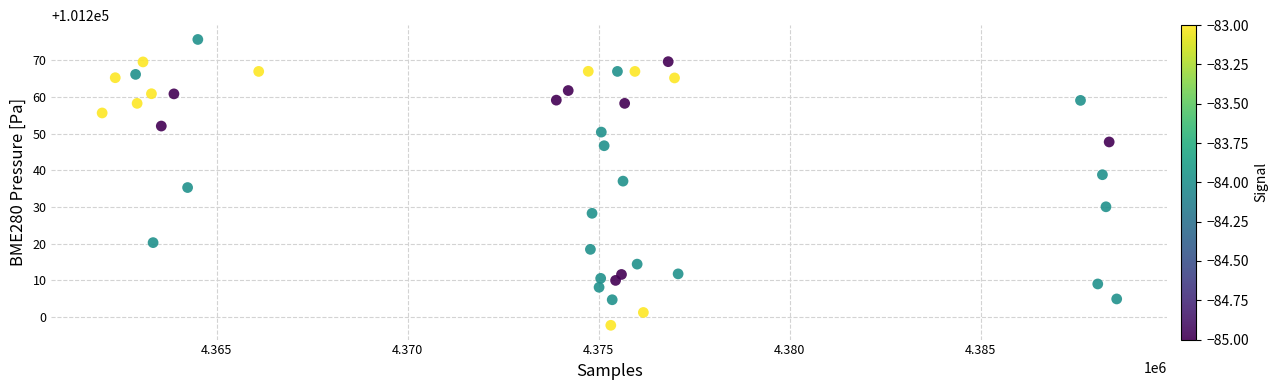

What is the range of X values (max minus min)?

26570.0